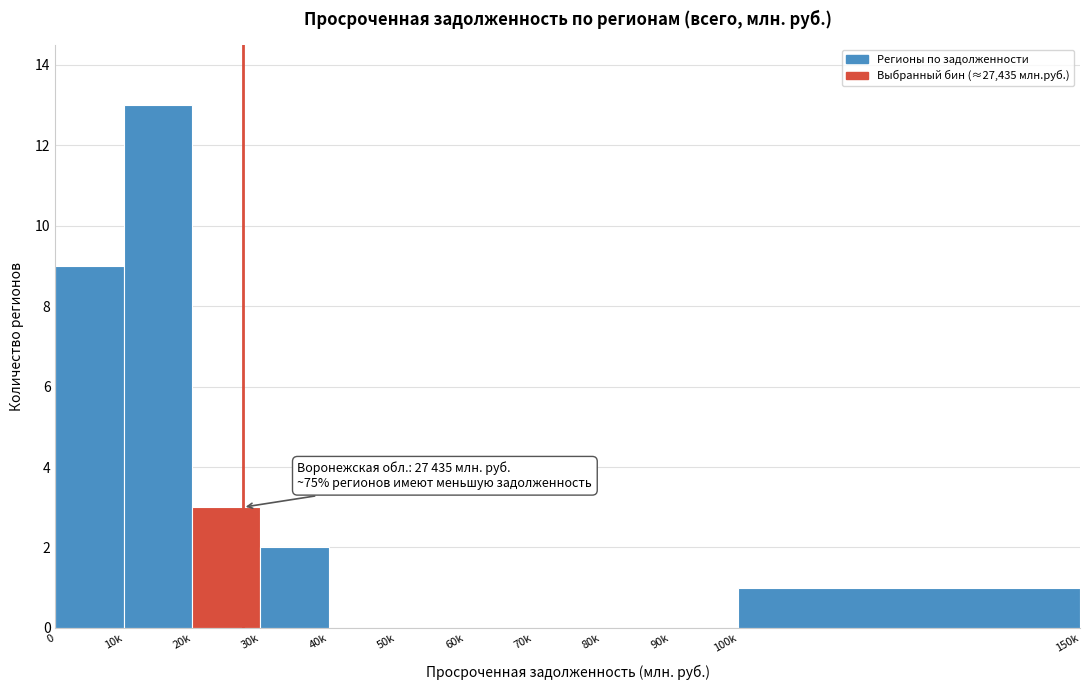

Reading left to right, list all the values displayed in this chart.

0=9	10k=13	20k=3	30k=2	40k=0	50k=0	60k=0	70k=0	80k=0	90k=0	100k=1